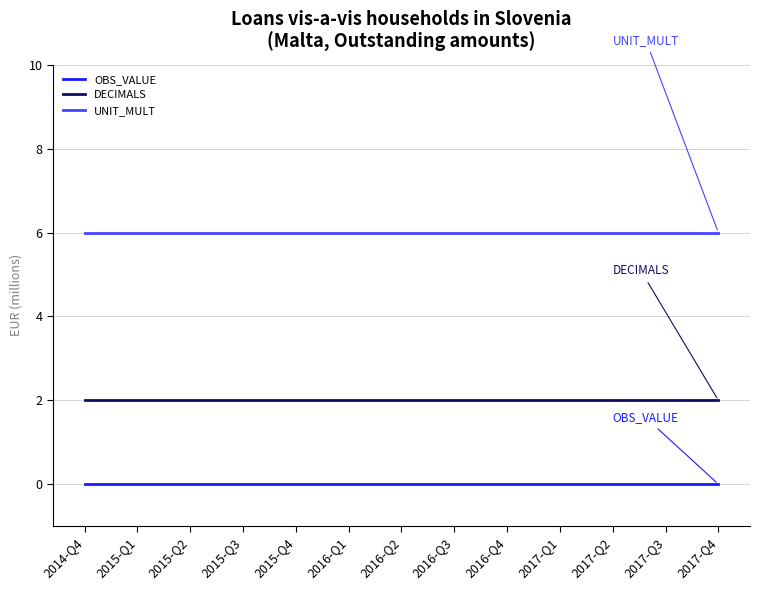

What is the lowest value of the DECIMALS series?

2